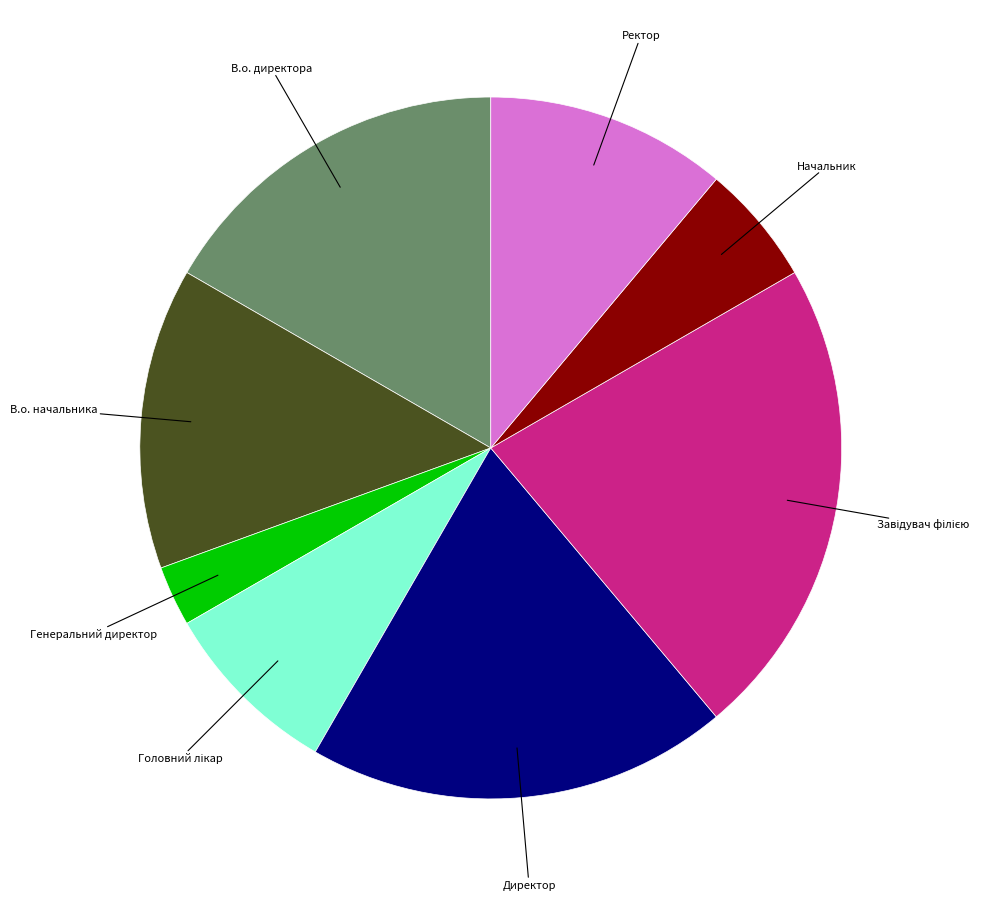

Which category has the smallest portion of the pie?

Генеральний директор